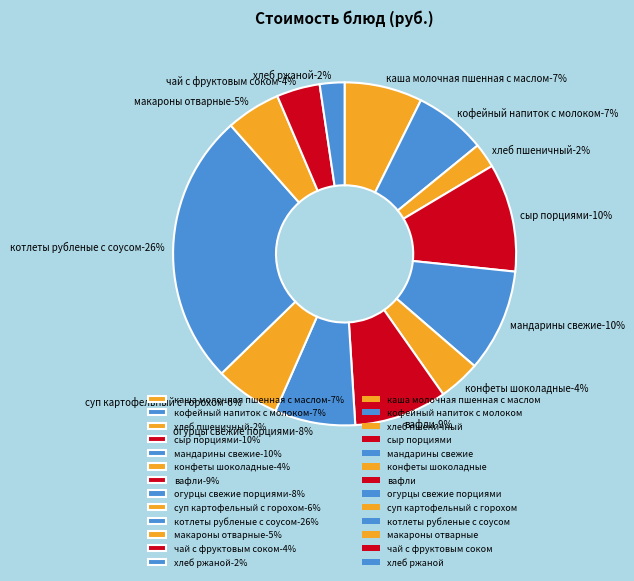

Combined, what portion of the pie is чай с фруктовым соком and кофейный напиток с молоком?

10.9%